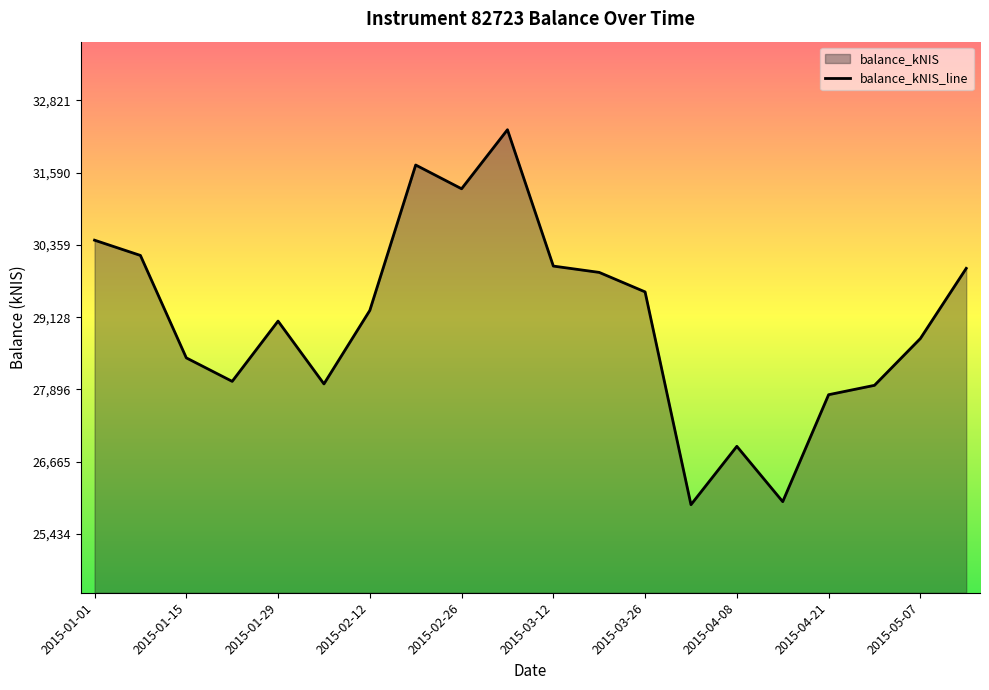

What is the difference between the maximum and minimum values?

6387.5